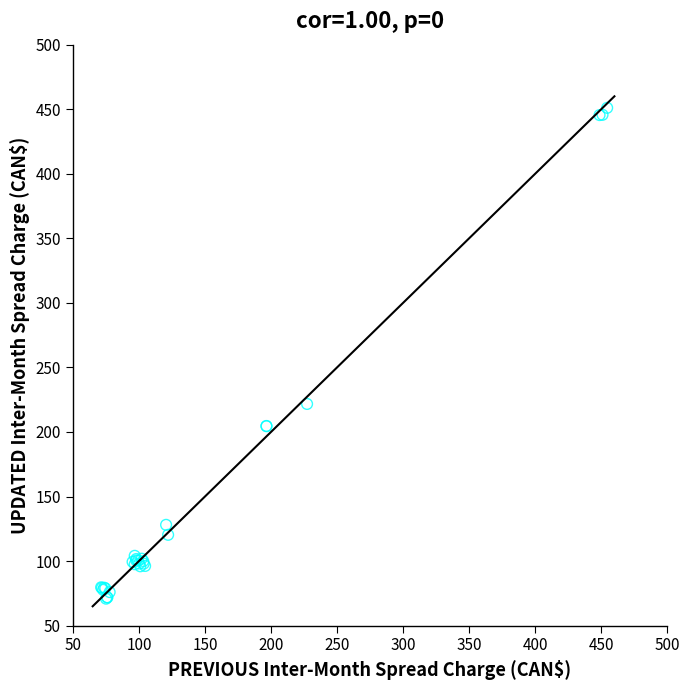

What Y value in the scatter plot is closest to 260?

221.7